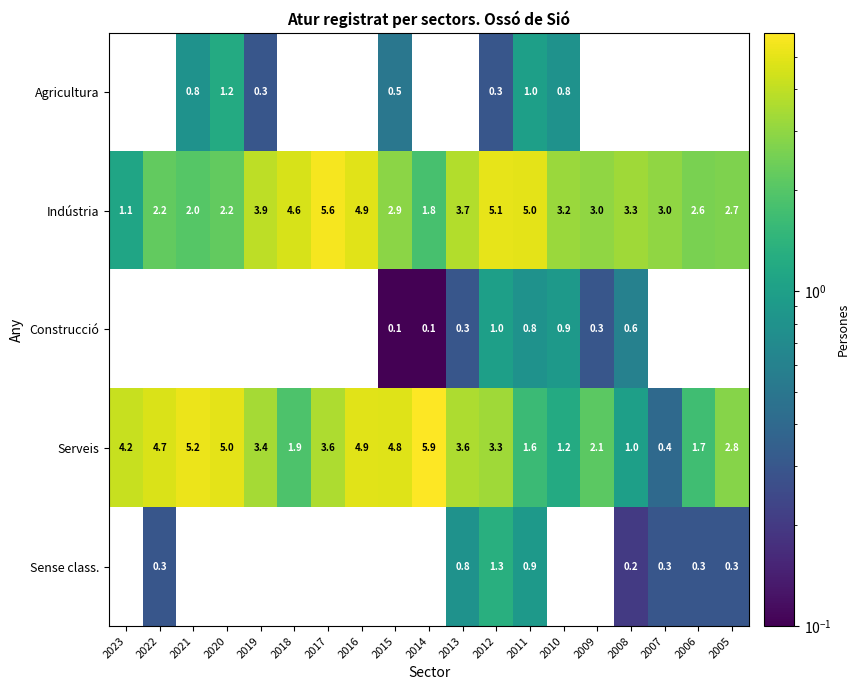

What is the lowest value of the Indústria series?

1.1